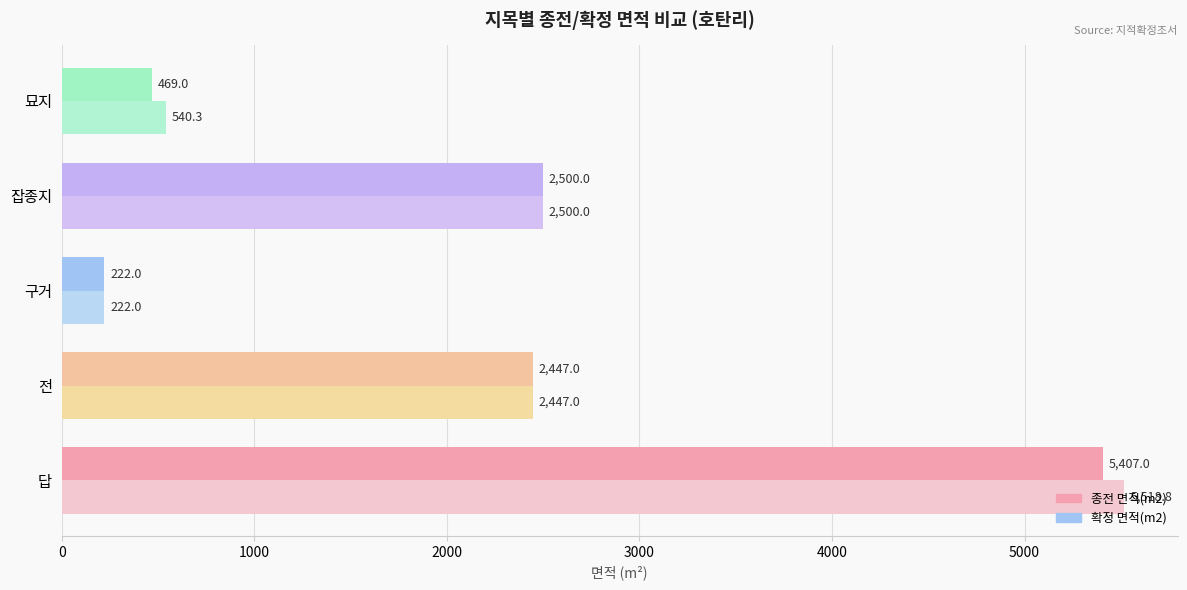

What is the total value across all series at 전?

4894.0